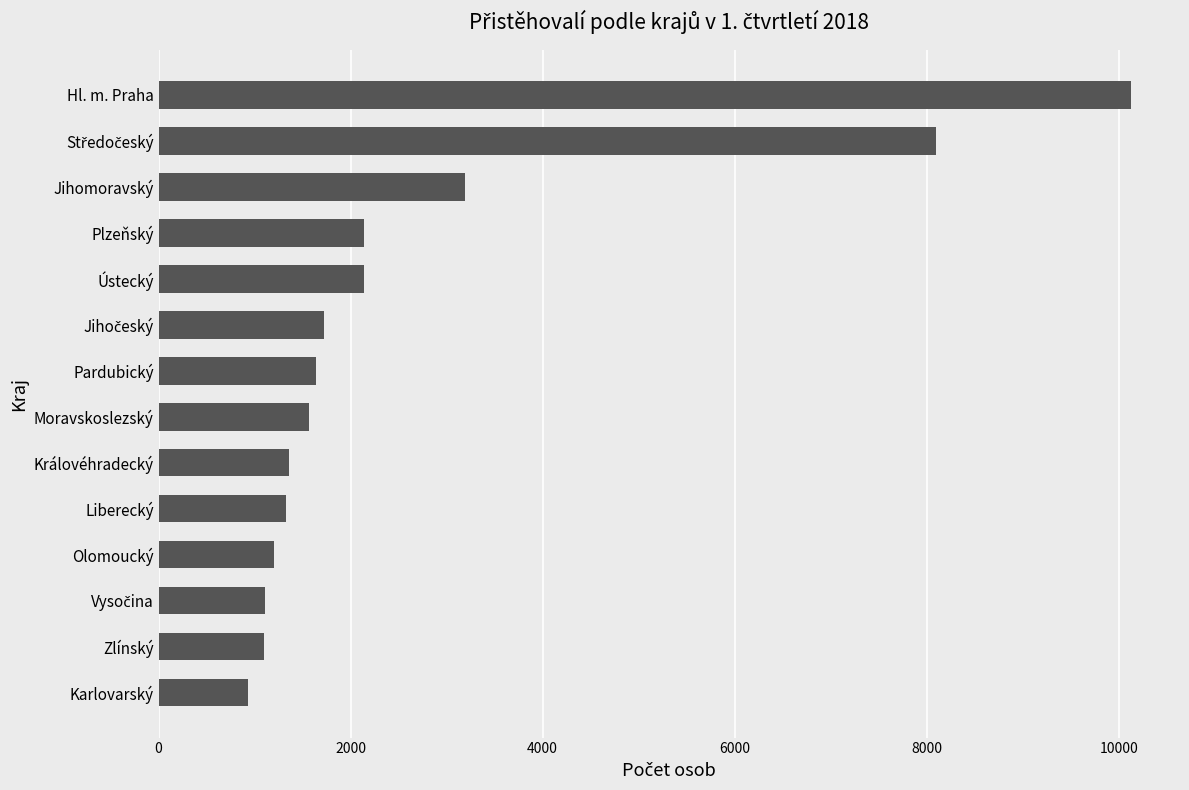

How many bars are there in total?

14